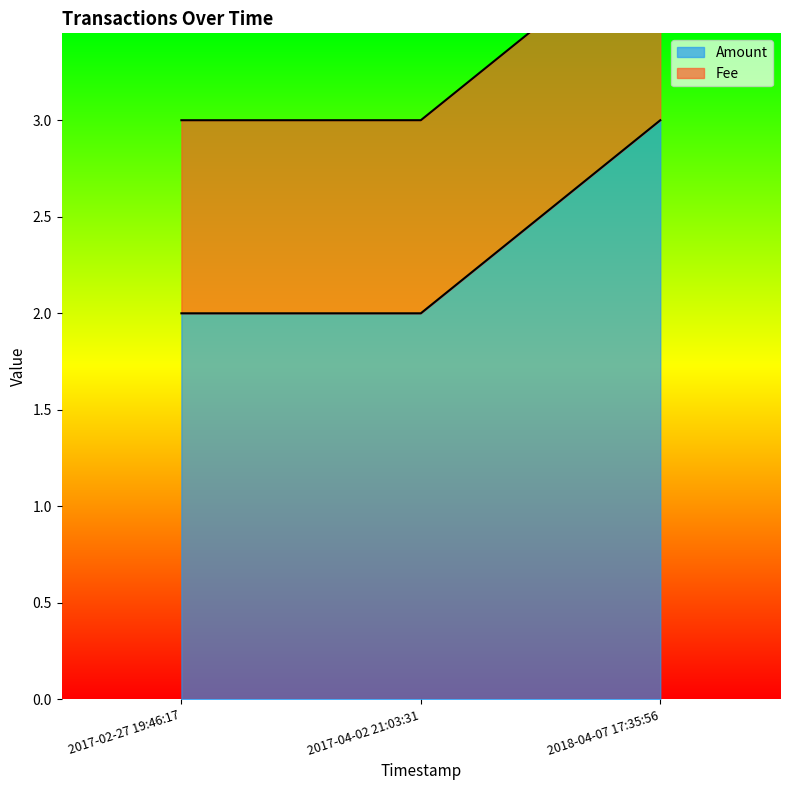

Count the number of data series in this chart.

2